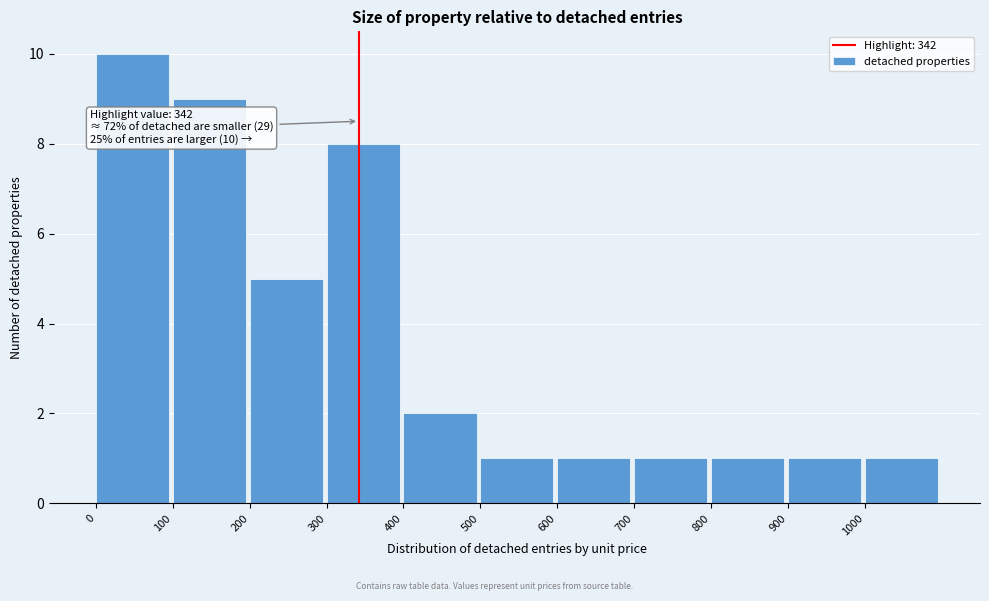

Which range on the x-axis has the tallest bar?

0 to 100